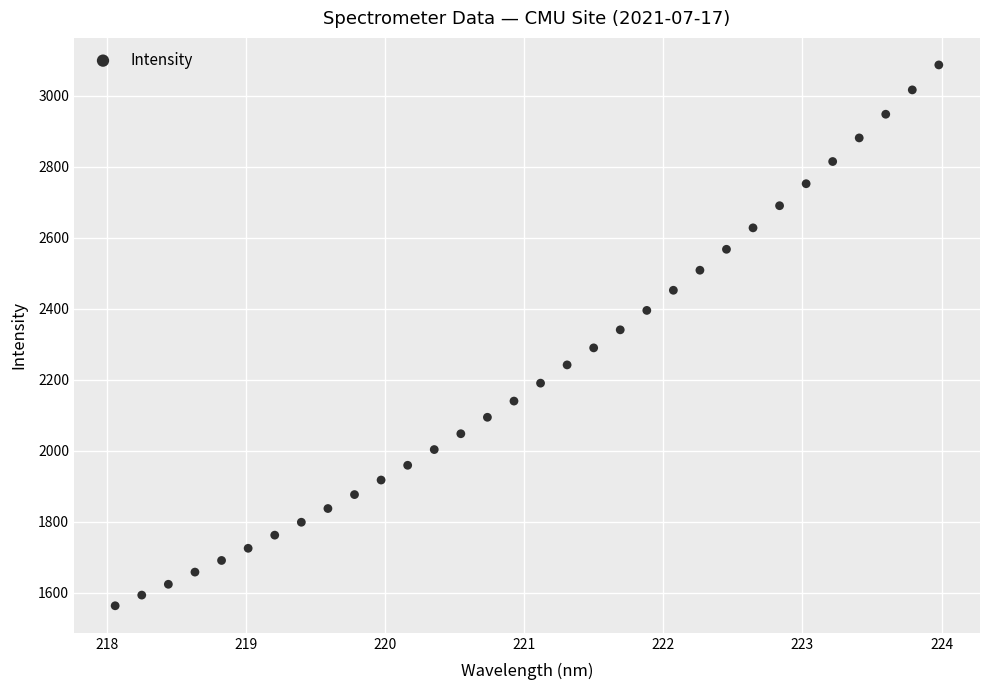

What is the range of Y values (max minus min)?

1524.4